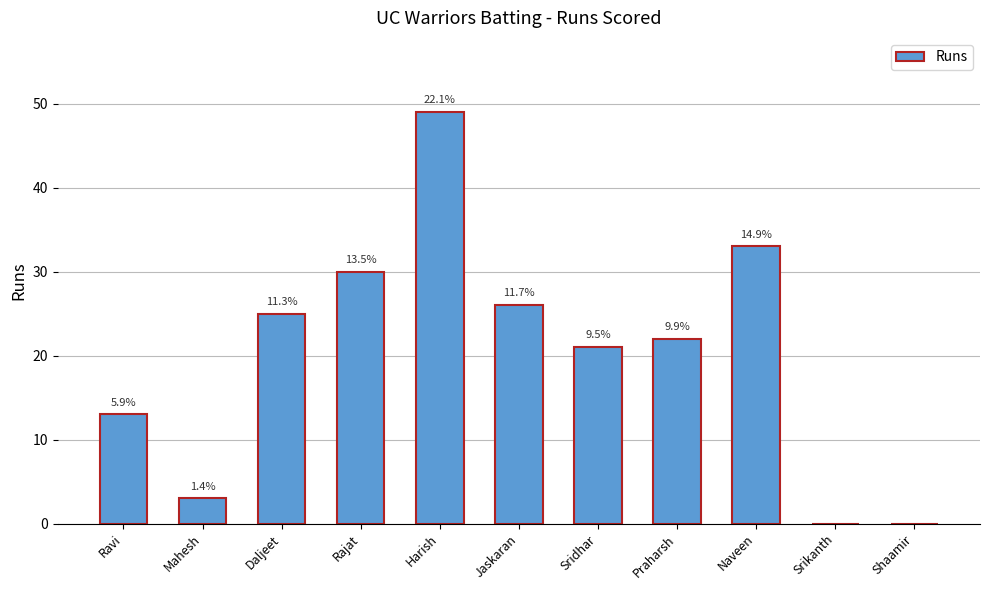

What is the label of the 11th bar from the left?

Shaamir